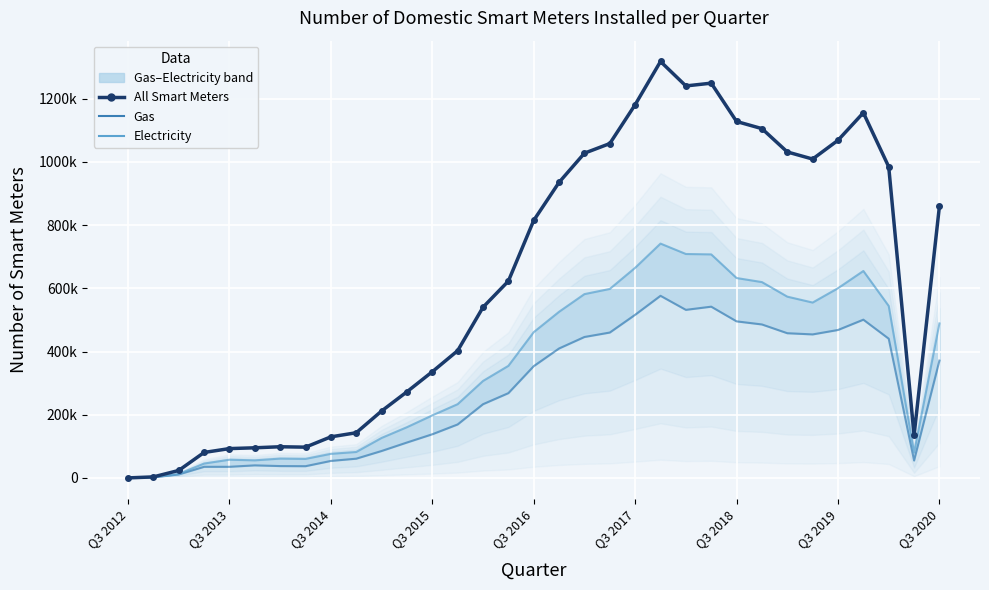

What is the total value across all series at 29?

2311306